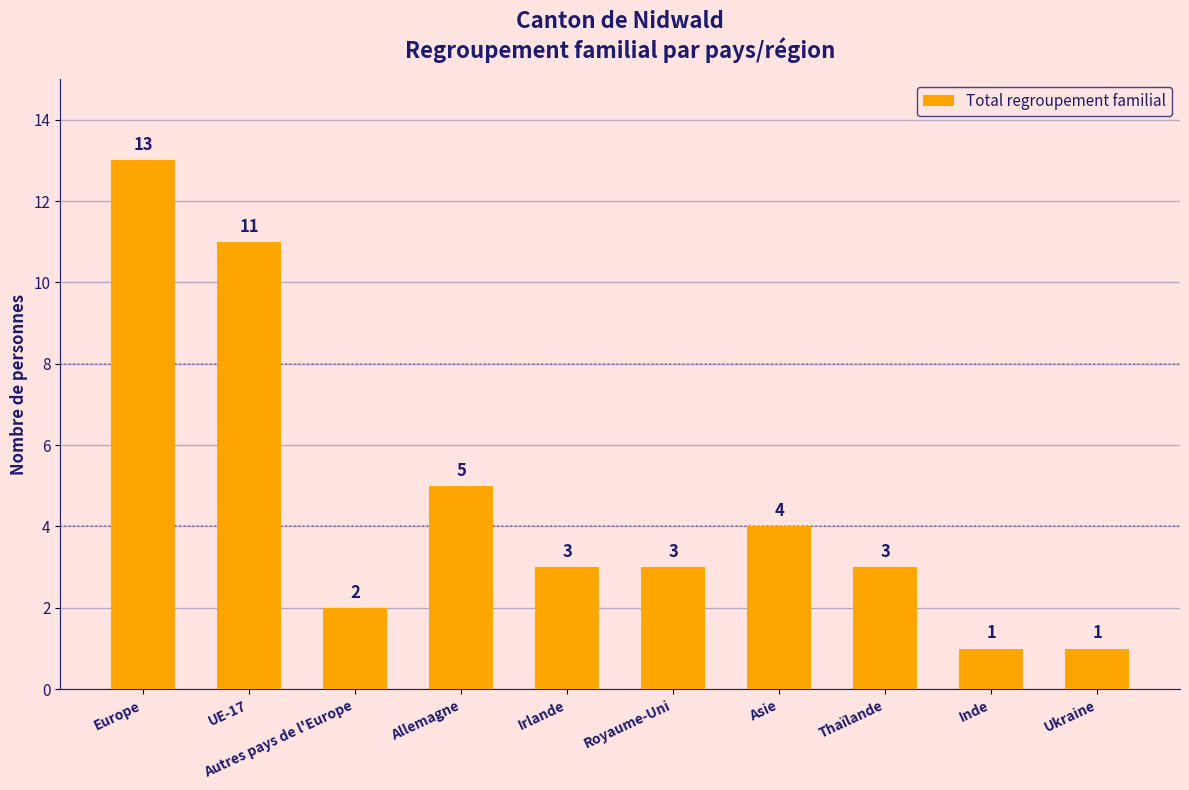

What is the sum of the values at Inde and Thaïlande?

4